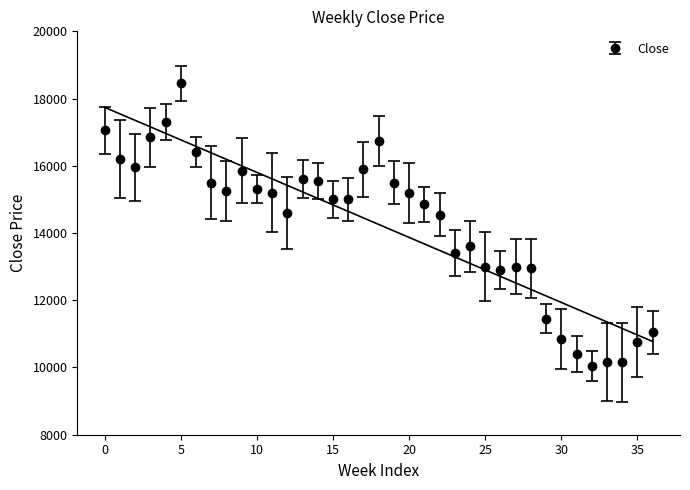

True or false: there are more than 2 points higher than both neighbors.

True